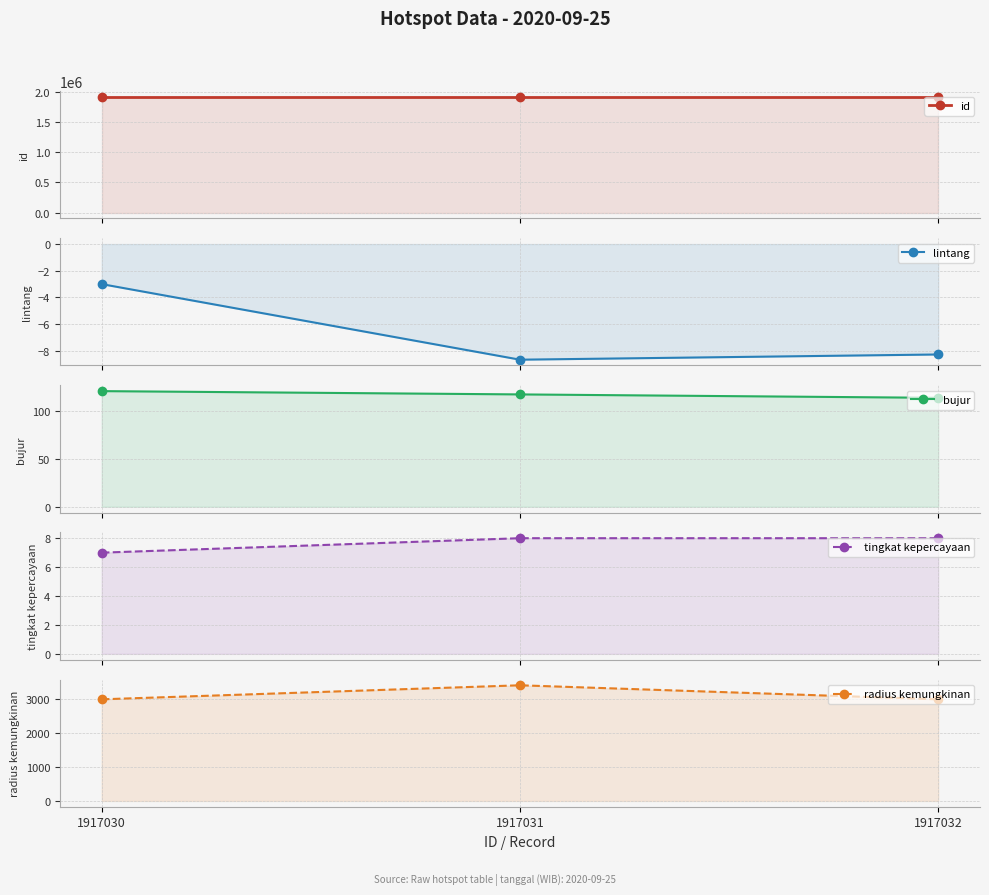

Does the chart have visible grid lines?

Yes